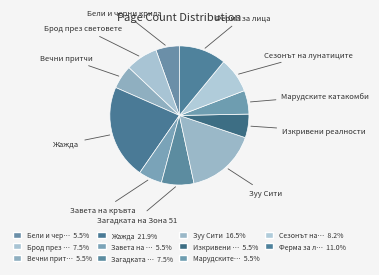

How many segments does this pie chart have?

11